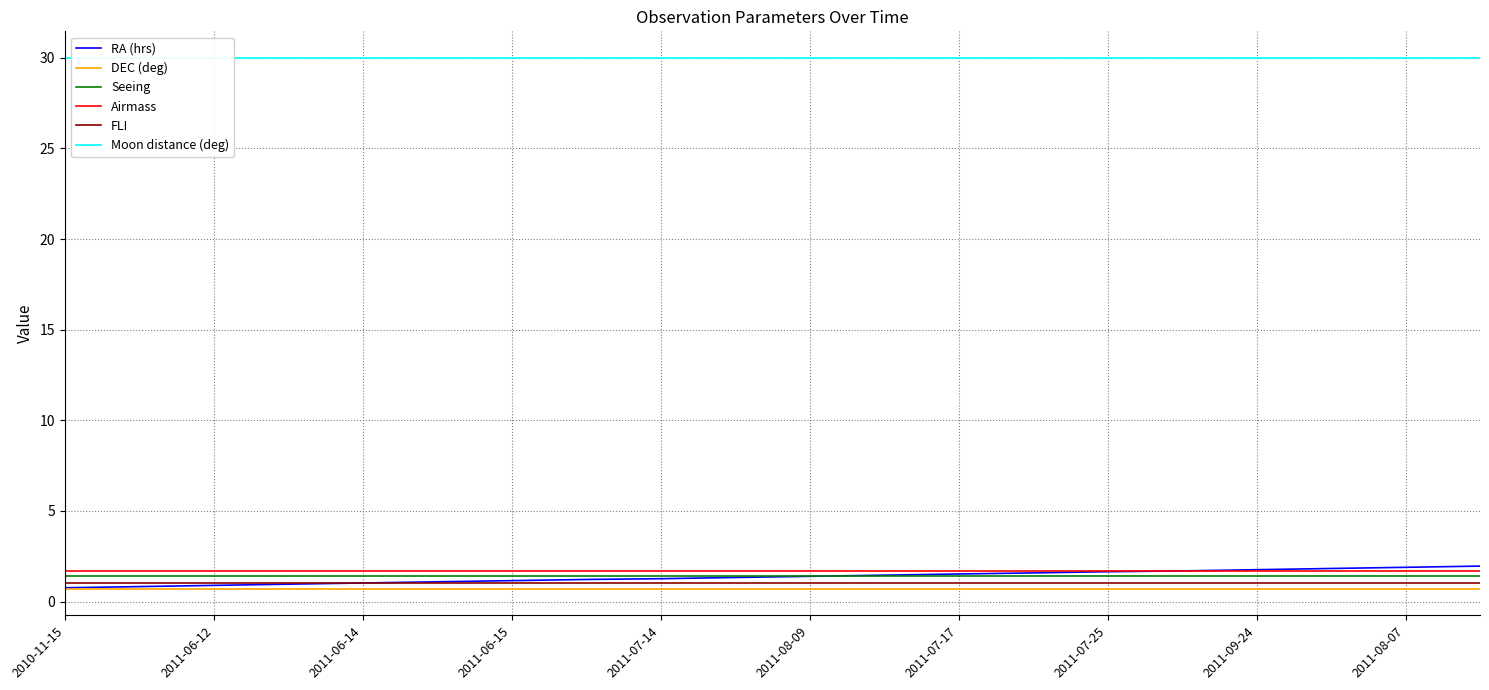

Which series has the largest range (max minus min)?

RA (hrs)